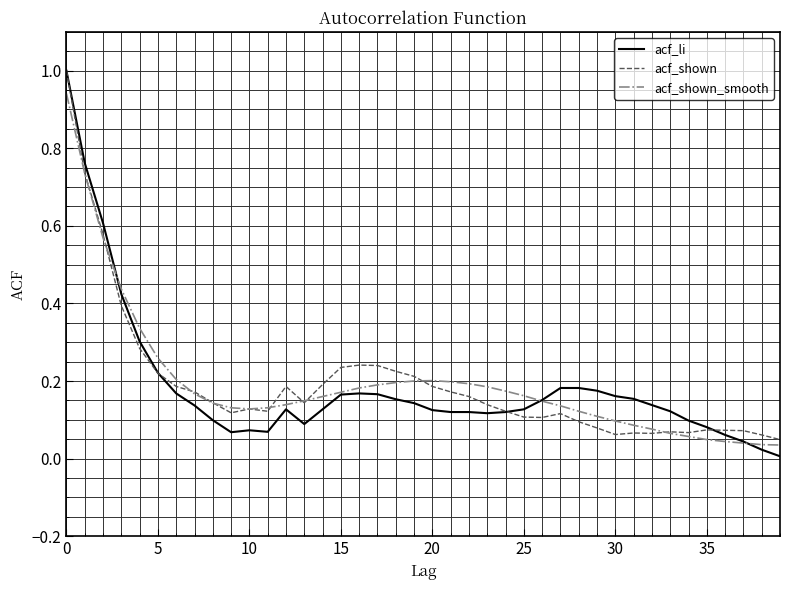

What is the highest value of the acf_shown series?

1.0